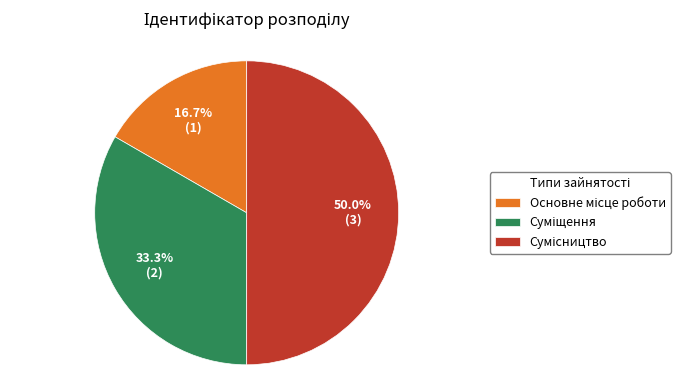

What is the ratio of the value at Суміщення to the value at Основне місце роботи?

2.0